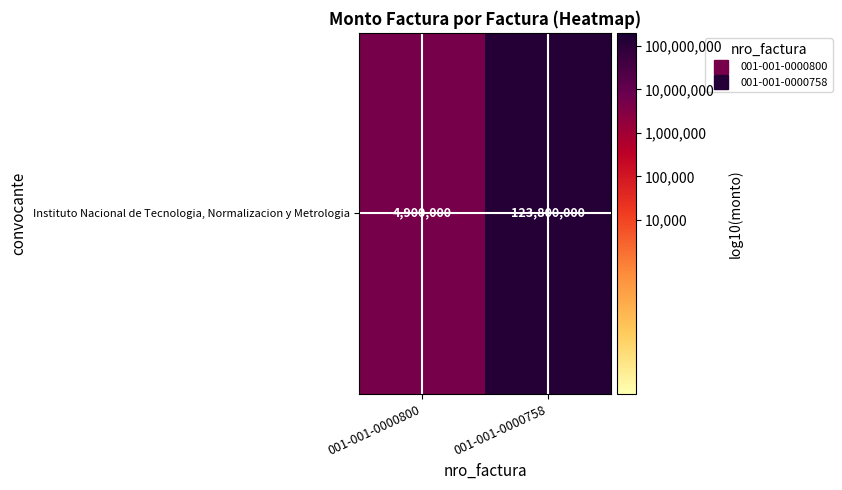

How many values are below 8?

1